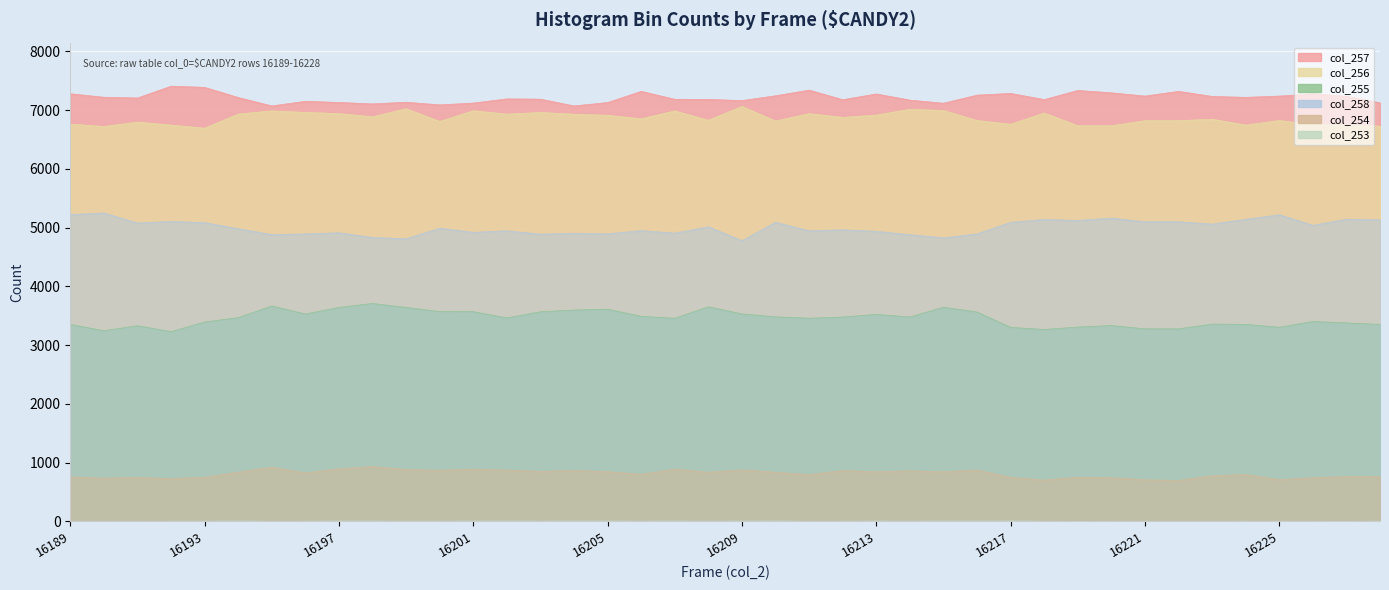

What are all the series names shown in the legend?

col_253, col_254, col_255, col_256, col_257, col_258